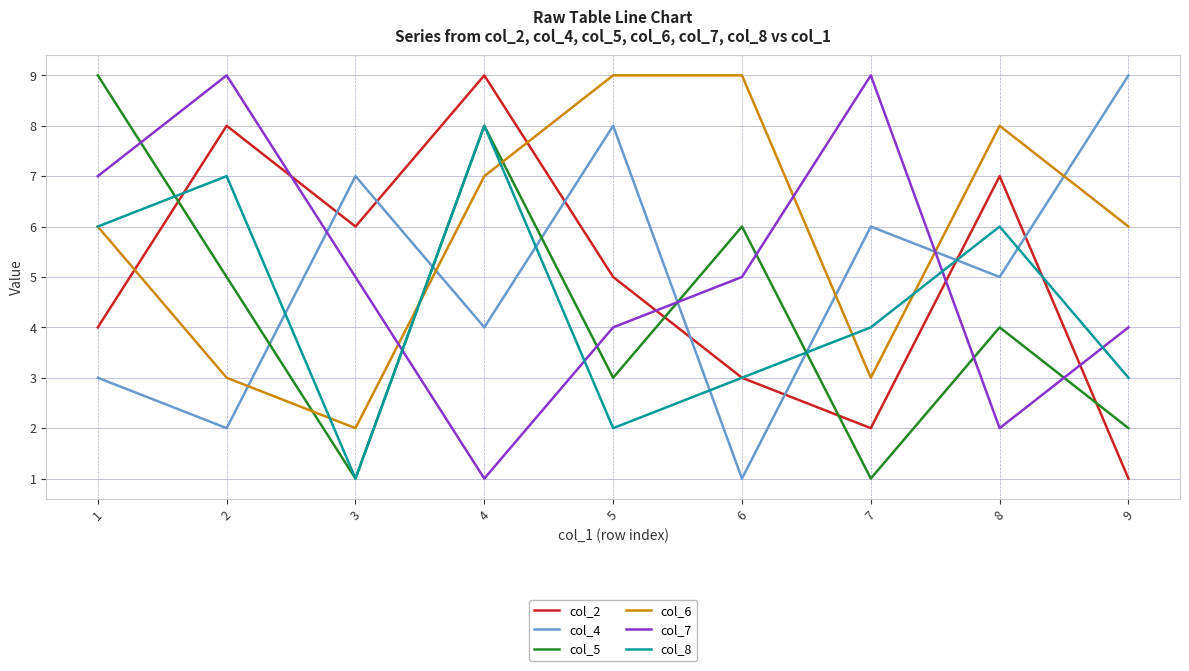

Between 5 and 7, which series saw the biggest shift?

col_6